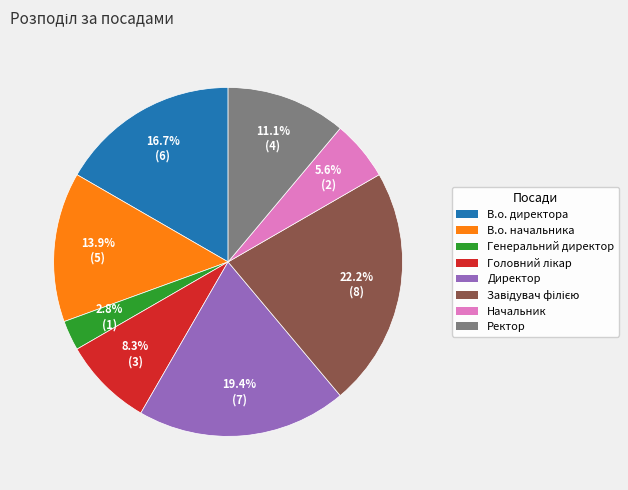

Combined, do В.о. начальника and Ректор account for over 50%?

No